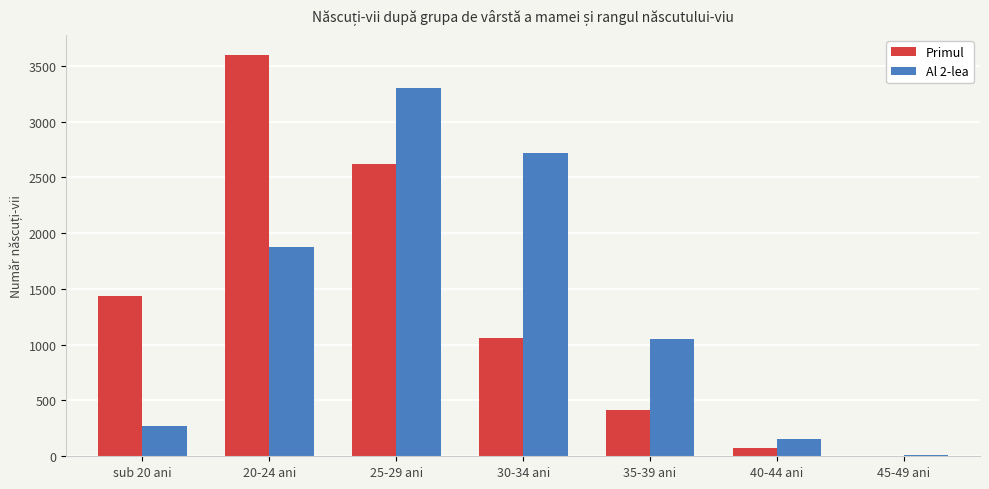

The value of Primul at 20-24 ani is 3597. True or false?

True